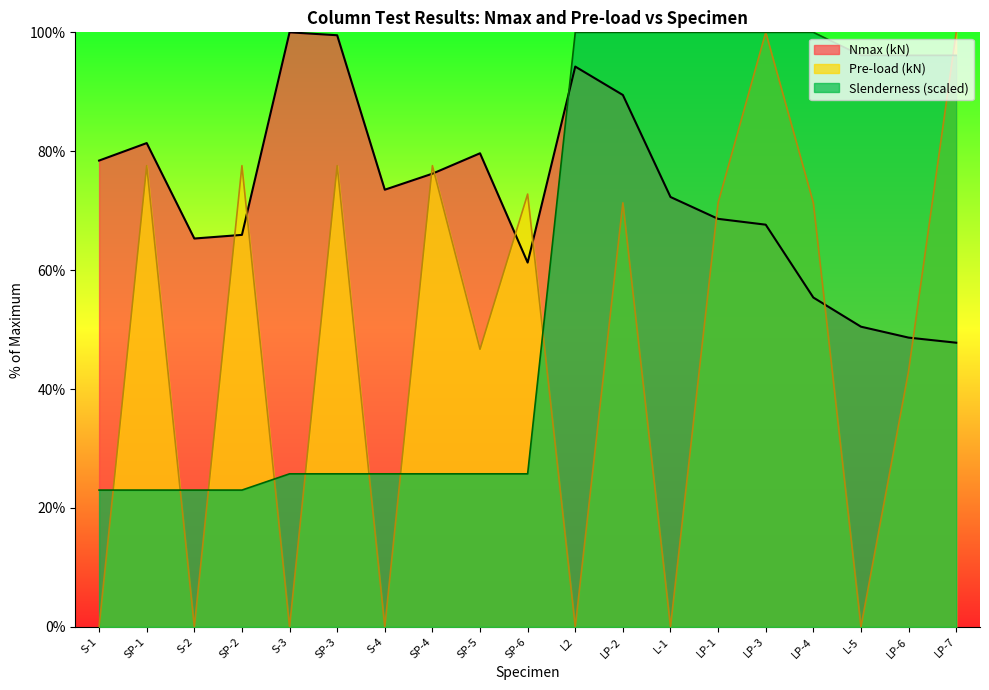

What is the label of the 3rd point from the right?

L-5